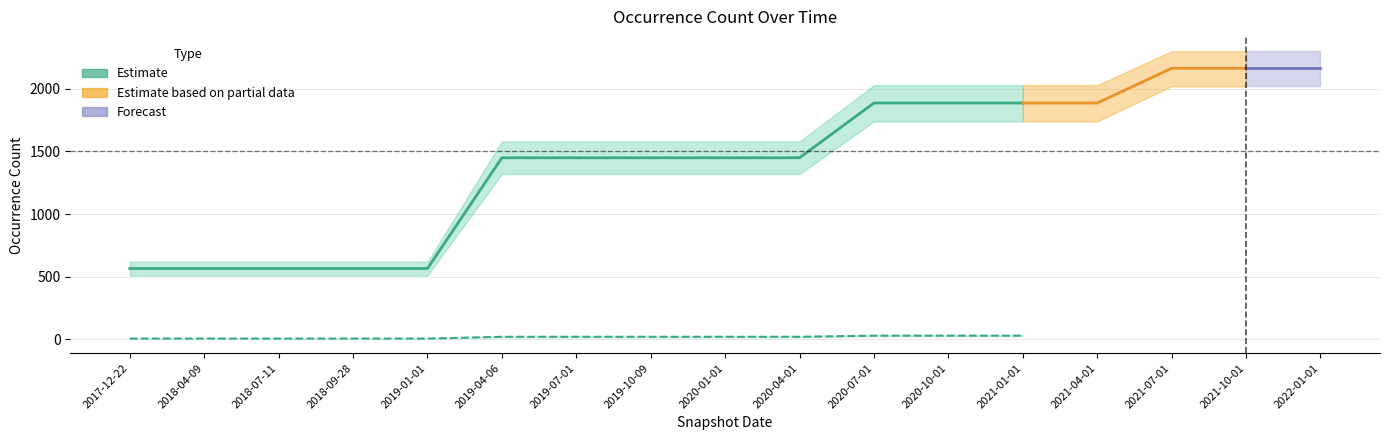

What is the difference between the maximum and minimum values in the Infraspecies series?

29